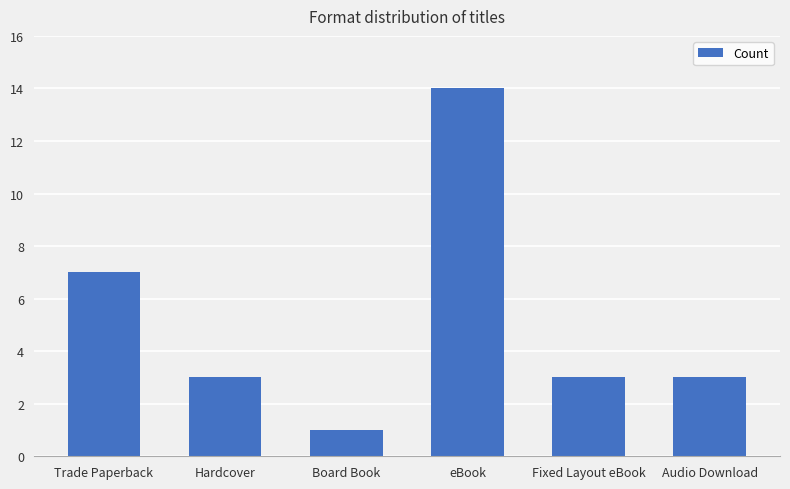

What is the ratio of the value at Fixed Layout eBook to the value at Board Book?

3.0